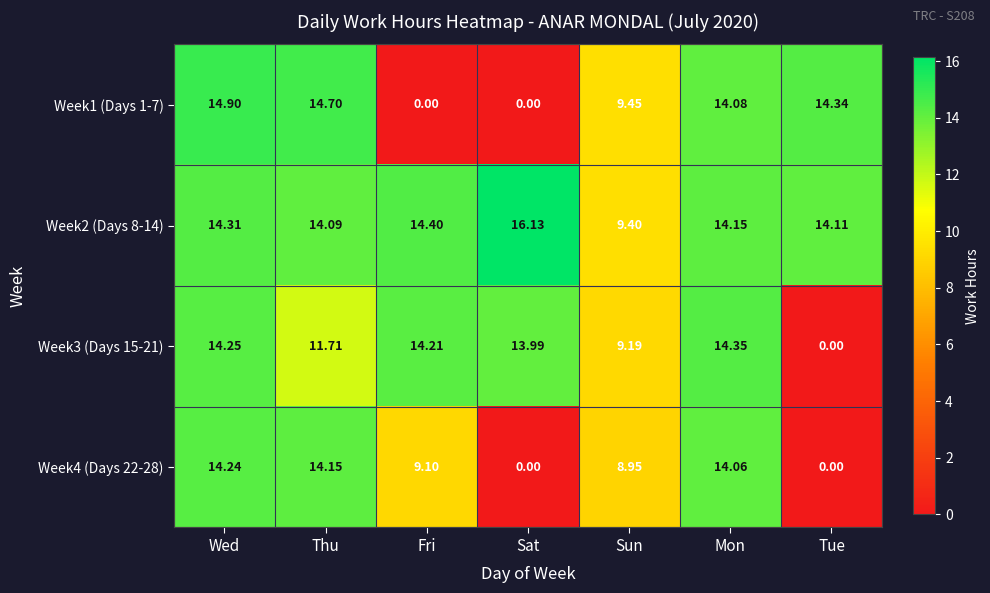

List the labels in order of Week3 (Days 15-21) value, smallest first.

Tue, Sun, Thu, Sat, Fri, Wed, Mon